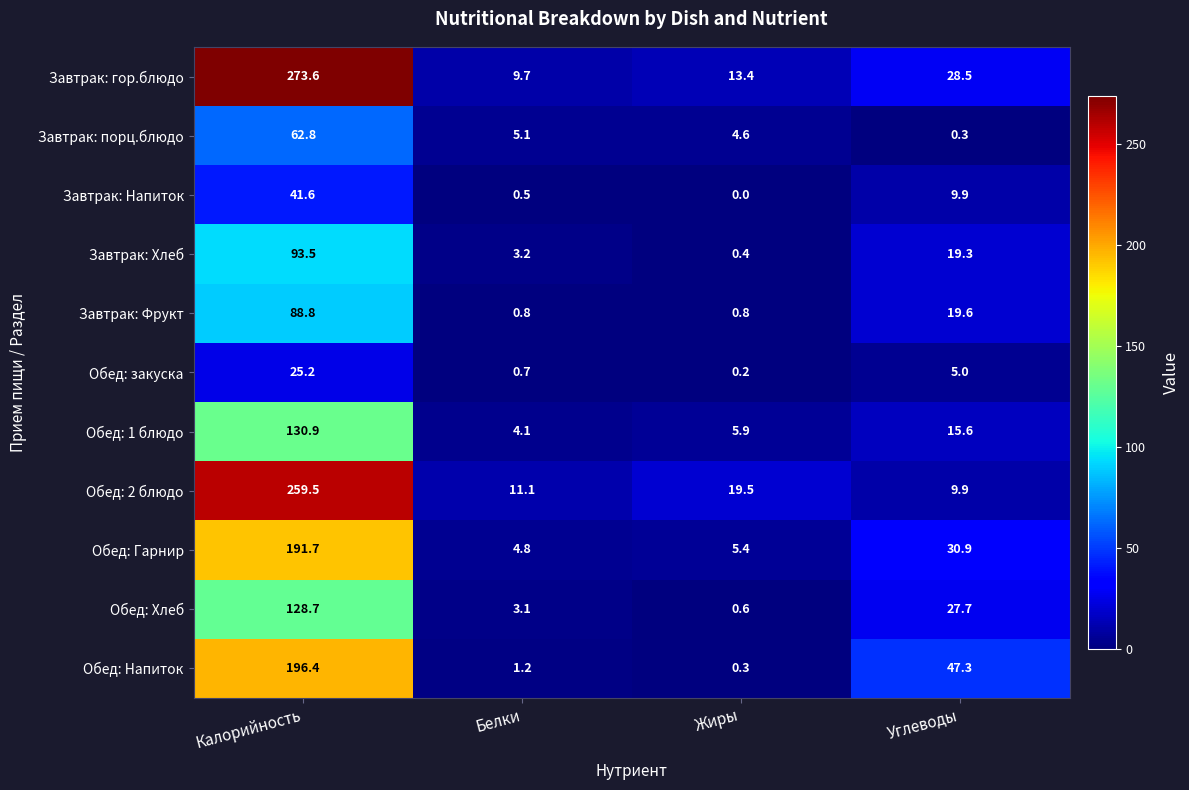

What is the sum of the Обед: Гарнир values at Жиры and Углеводы?

36.3